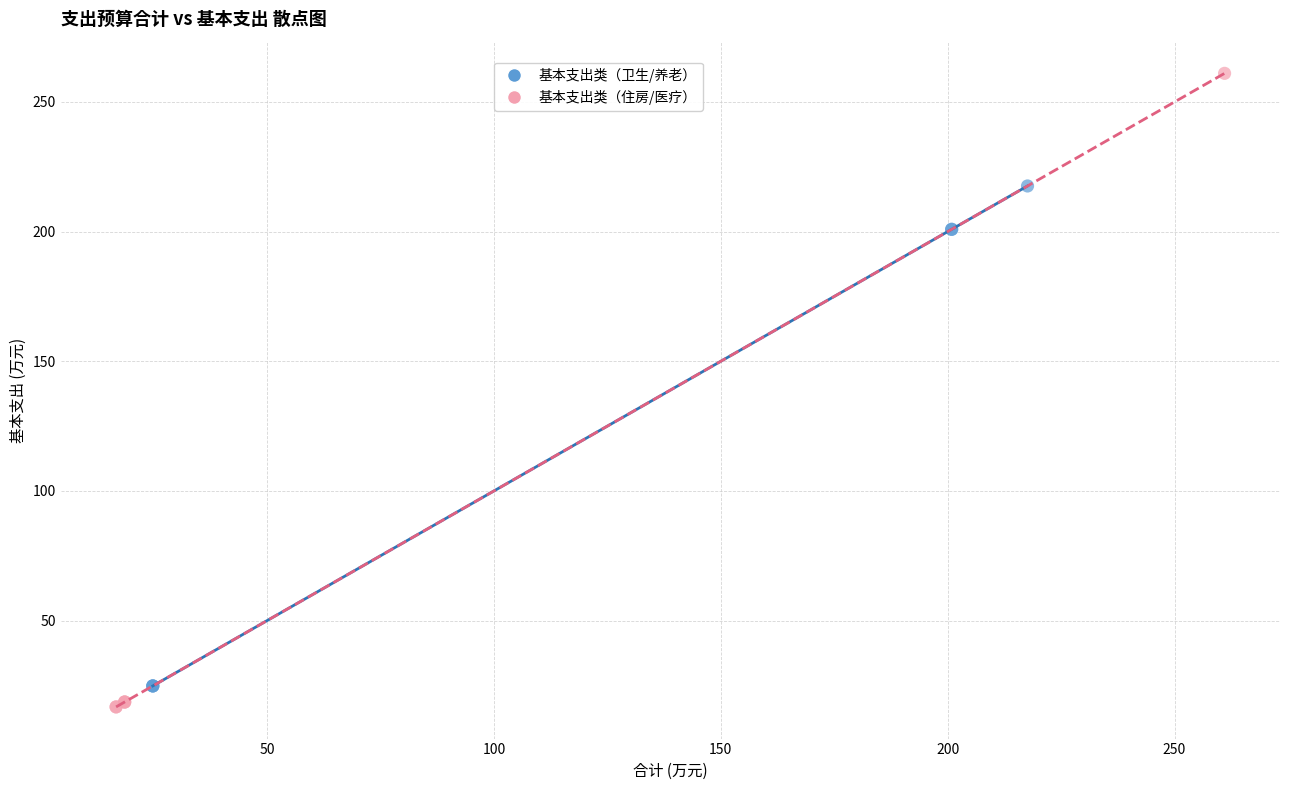

Which series contains the lowest Y value?

基本支出类（住房/医疗）